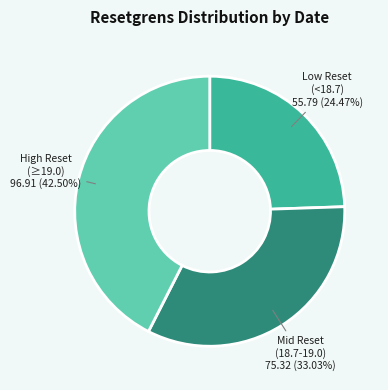

Is there any slice that represents more than half of the pie?

No